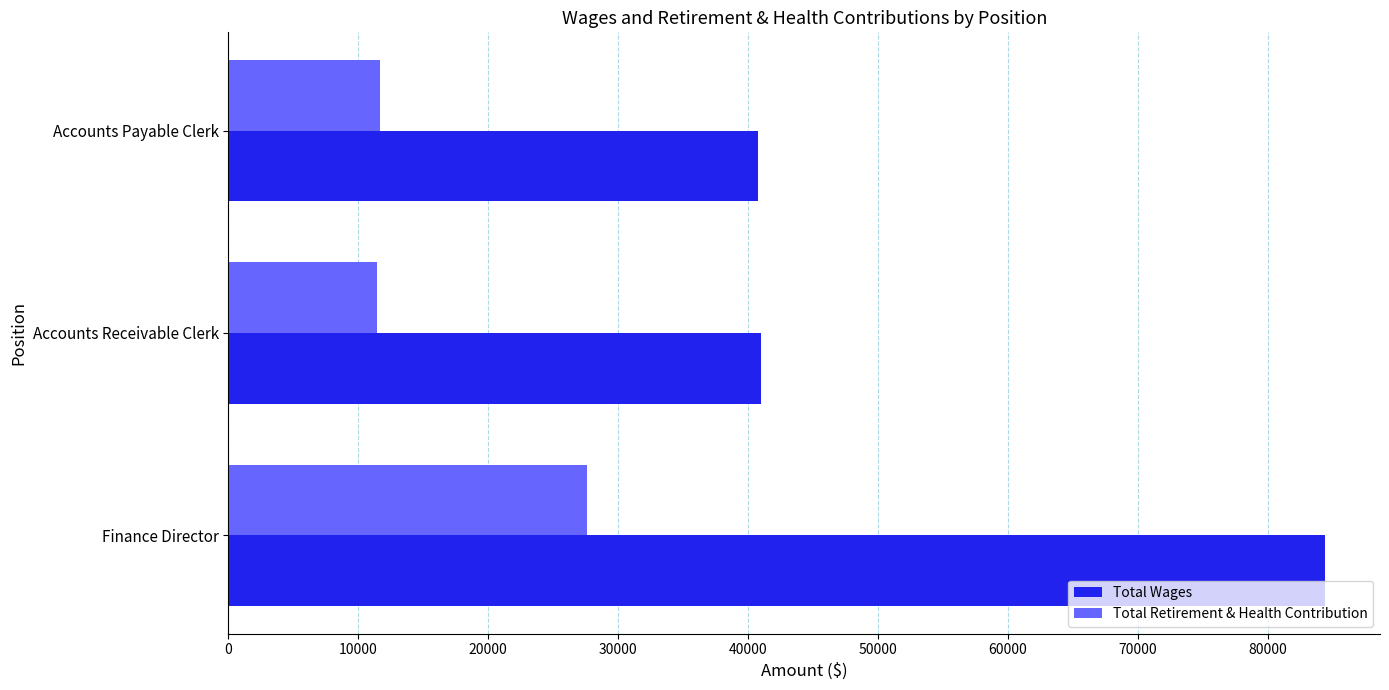

What are all the series names shown in the legend?

Total Wages, Total Retirement & Health Contribution